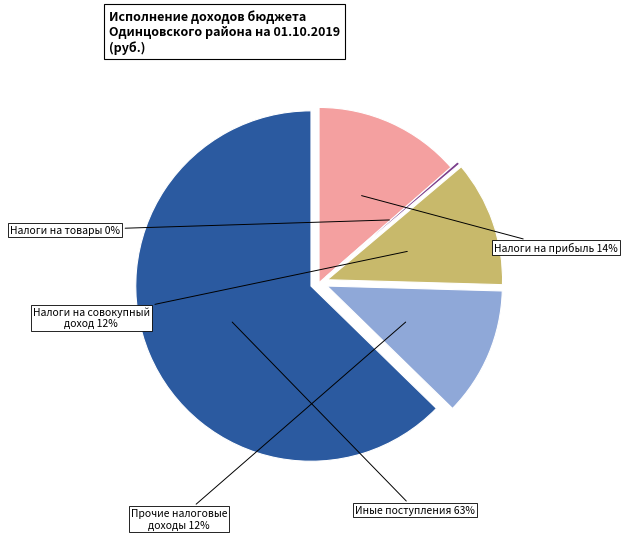

Rank the categories by value from highest to lowest.

ДОХОДЫ БЮДЖЕТА - ИТОГО (исполнено), НАЛОГИ НА ПРИБЫЛЬ, ДОХОДЫ, НАЛОГИ НА СОВОКУПНЫЙ ДОХОД, НАЛОГОВЫЕ И НЕНАЛОГОВЫЕ ДОХОДЫ (прочие), НАЛОГИ НА ТОВАРЫ (РАБОТЫ, УСЛУГИ)